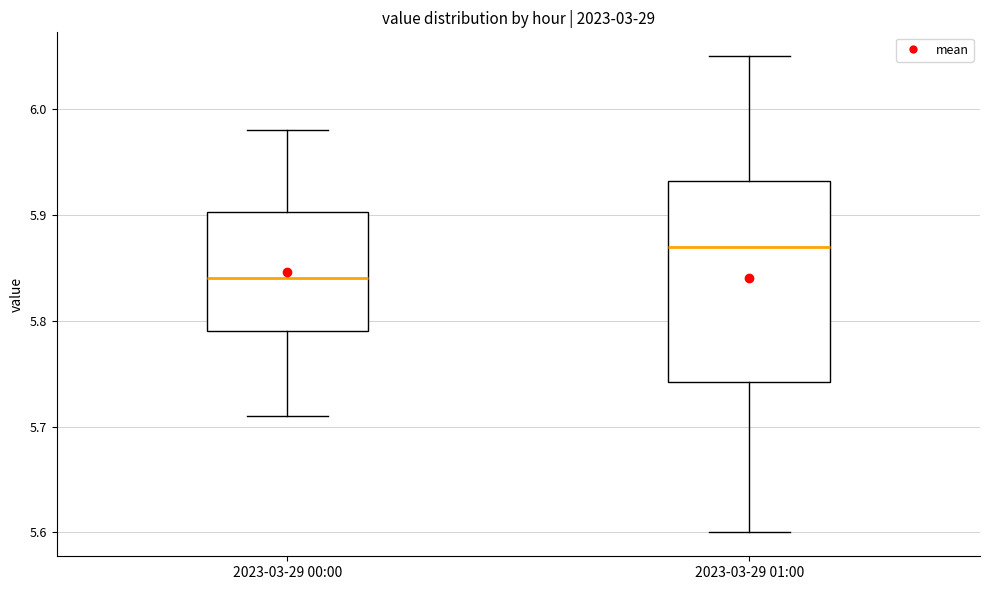

Reading left to right, read every box against the y-axis: the position of its median line, the range the box covers, and the ends of its whiskers. The values are not printed on the chart, so give them approximately, as read against the axis.

2023-03-29 00:00: median 5.84, box 5.79 to 5.90, whiskers 5.71 to 5.98
2023-03-29 01:00: median 5.87, box 5.74 to 5.93, whiskers 5.60 to 6.05